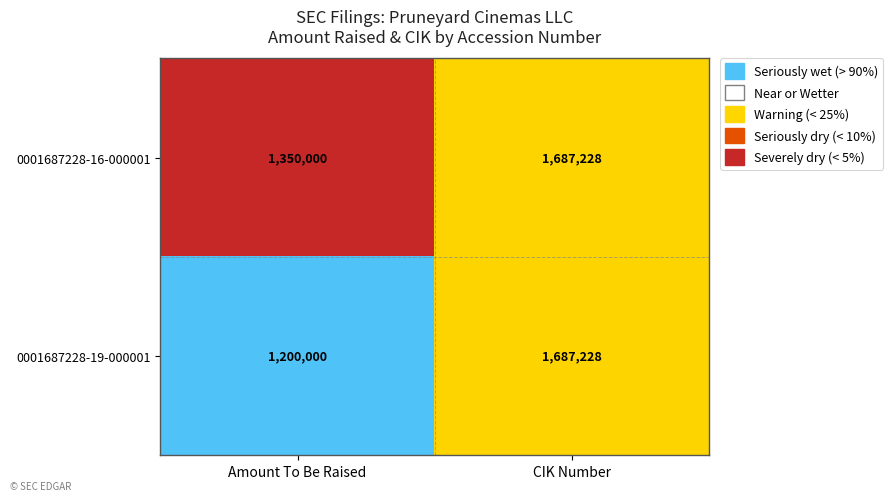

The 0001687228-16-000001 series shows 1350000 at Amount To Be Raised. True or false?

True